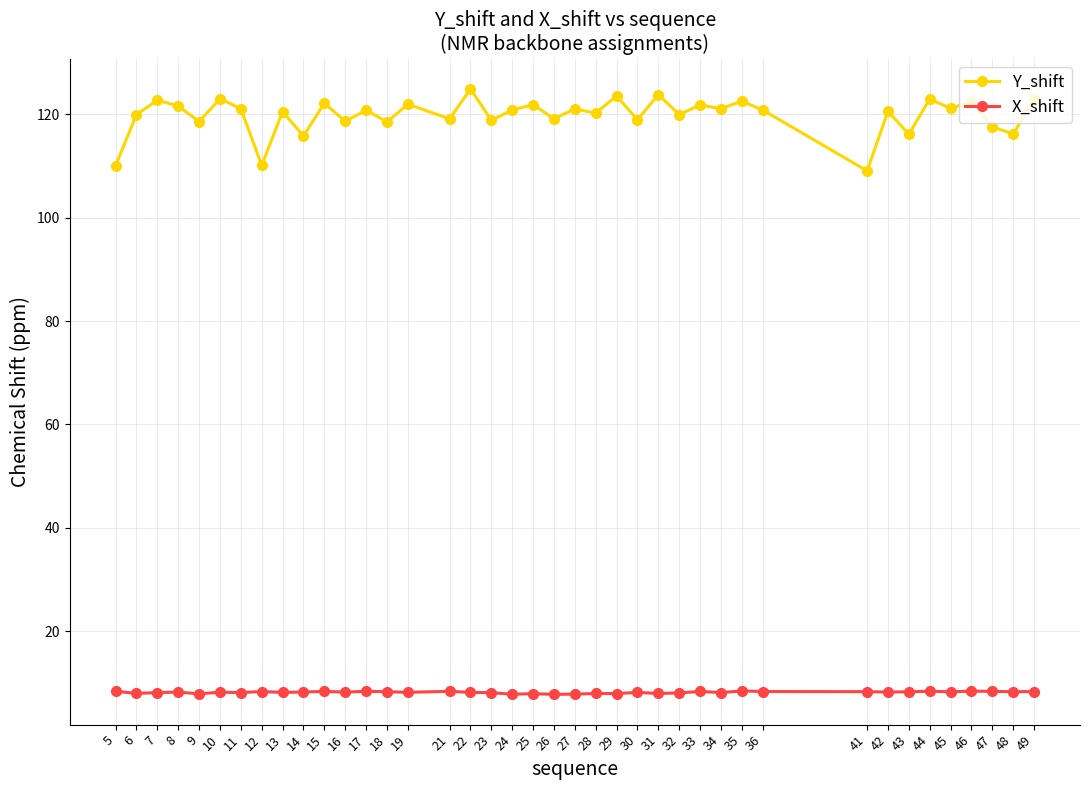

What is the maximum value for Y_shift?

124.9